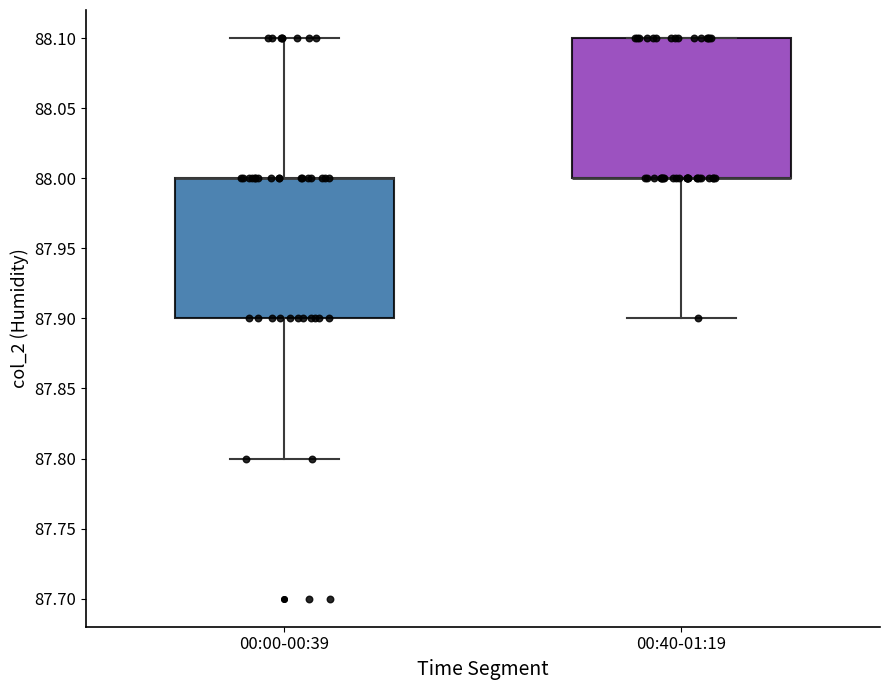

Reading left to right, read every box against the y-axis: the position of its median line, the range the box covers, and the ends of its whiskers. The values are not printed on the chart, so give them approximately, as read against the axis.

00:00-00:39: median 88.0 (drawn on the box's upper edge), box 87.9 to 88.0, whiskers 87.8 to 88.1
00:40-01:19: median 88.0 (drawn on the box's lower edge), box 88.0 to 88.1, whiskers 87.9 to 88.1